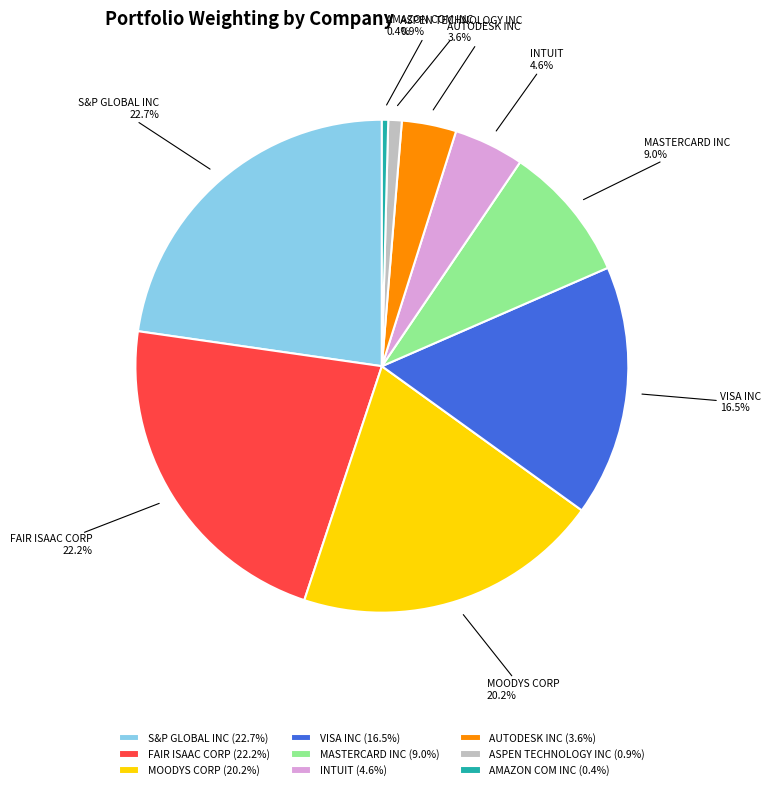

What is the largest slice in the pie chart?

S&P GLOBAL INC